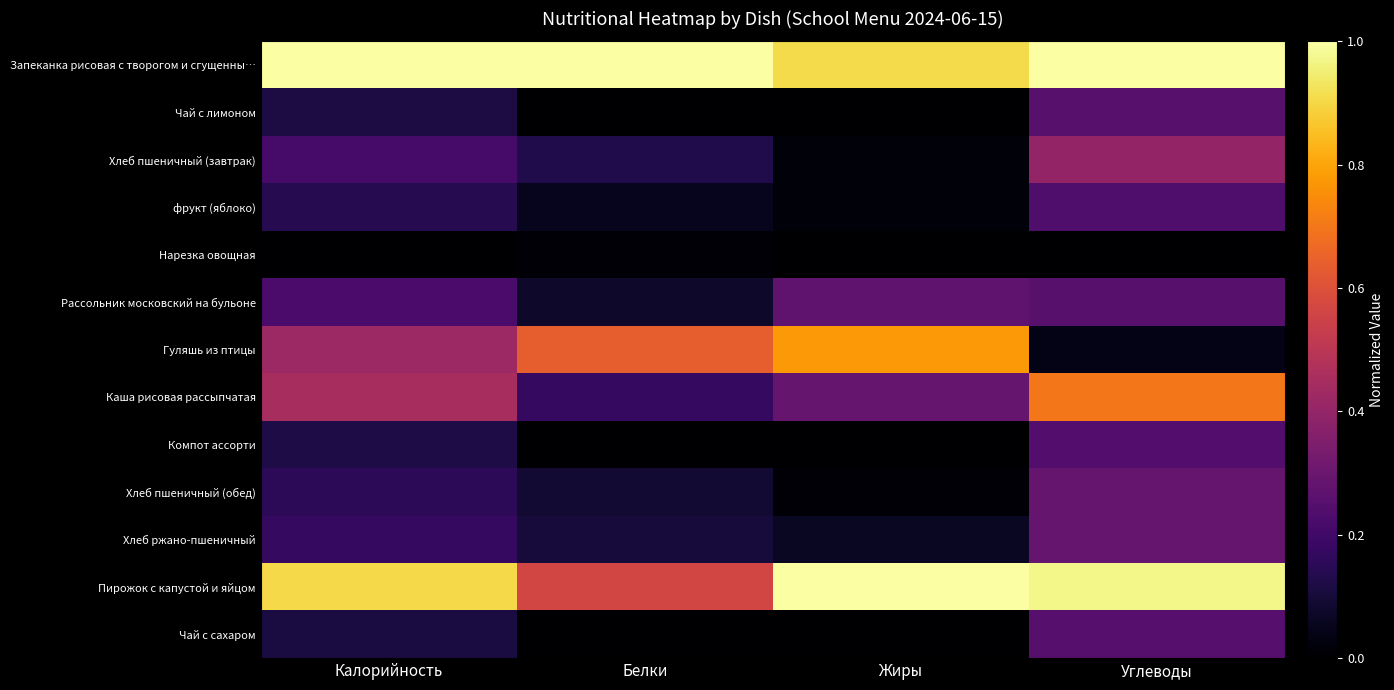

Reading right to left, what are all the values shown in this chart?

Запеканка рисовая с творогом и сгущенны…: Углеводы=1.0	Жиры=0.9	Белки=1.0	Калорийность=1.0
Чай с лимоном: Углеводы=0.3	Жиры=0.0	Белки=0.0	Калорийность=0.1
Хлеб пшеничный (завтрак): Углеводы=0.4	Жиры=0.0	Белки=0.1	Калорийность=0.2
фрукт (яблоко): Углеводы=0.2	Жиры=0.0	Белки=0.1	Калорийность=0.1
Нарезка овощная: Углеводы=0.0	Жиры=0.0	Белки=0.0	Калорийность=0.0
Рассольник московский на бульоне: Углеводы=0.3	Жиры=0.3	Белки=0.1	Калорийность=0.2
Гуляшь из птицы: Углеводы=0.0	Жиры=0.8	Белки=0.6	Калорийность=0.4
Каша рисовая рассыпчатая: Углеводы=0.7	Жиры=0.3	Белки=0.2	Калорийность=0.5
Компот ассорти: Углеводы=0.2	Жиры=0.0	Белки=0.0	Калорийность=0.1
Хлеб пшеничный (обед): Углеводы=0.3	Жиры=0.0	Белки=0.1	Калорийность=0.2
Хлеб ржано-пшеничный: Углеводы=0.3	Жиры=0.1	Белки=0.1	Калорийность=0.2
Пирожок с капустой и яйцом: Углеводы=1.0	Жиры=1.0	Белки=0.6	Калорийность=0.9
Чай с сахаром: Углеводы=0.3	Жиры=0.0	Белки=0.0	Калорийность=0.1